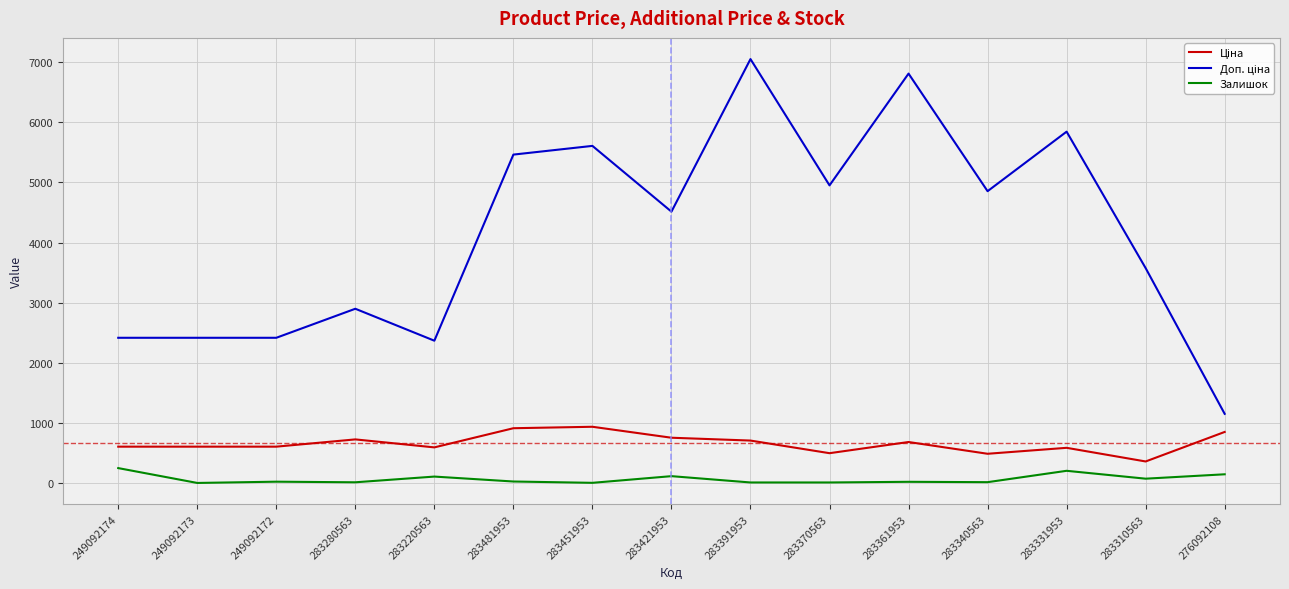

How many lines are shown in the chart?

3